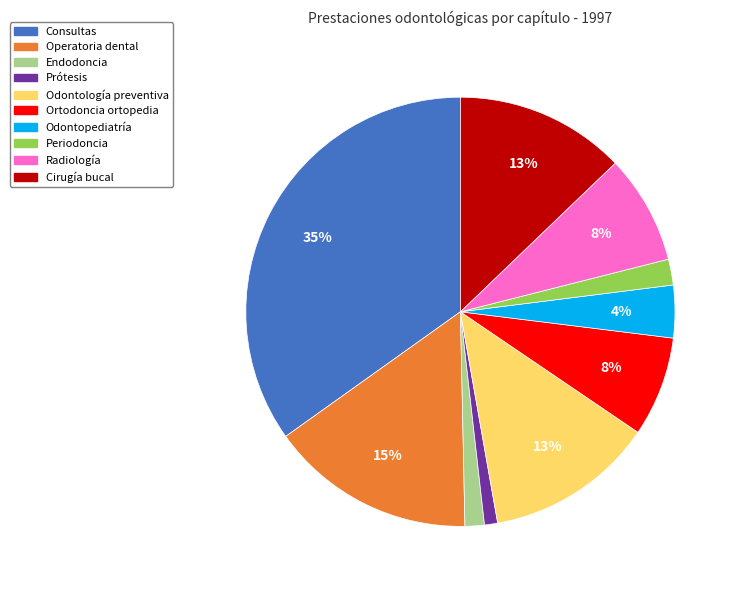

To the nearest percent, what portion does Radiología represent?

8%